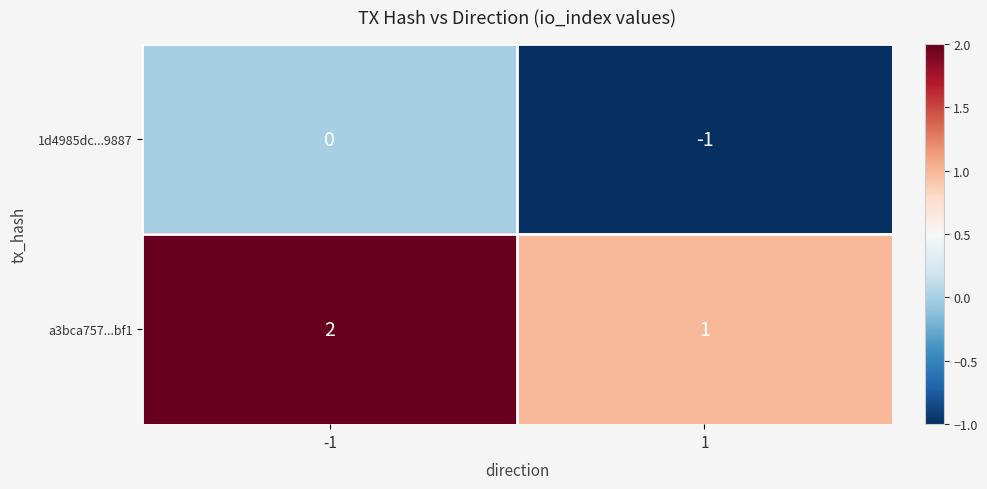

Which series has the largest total across all categories?

a3bca757...bf1